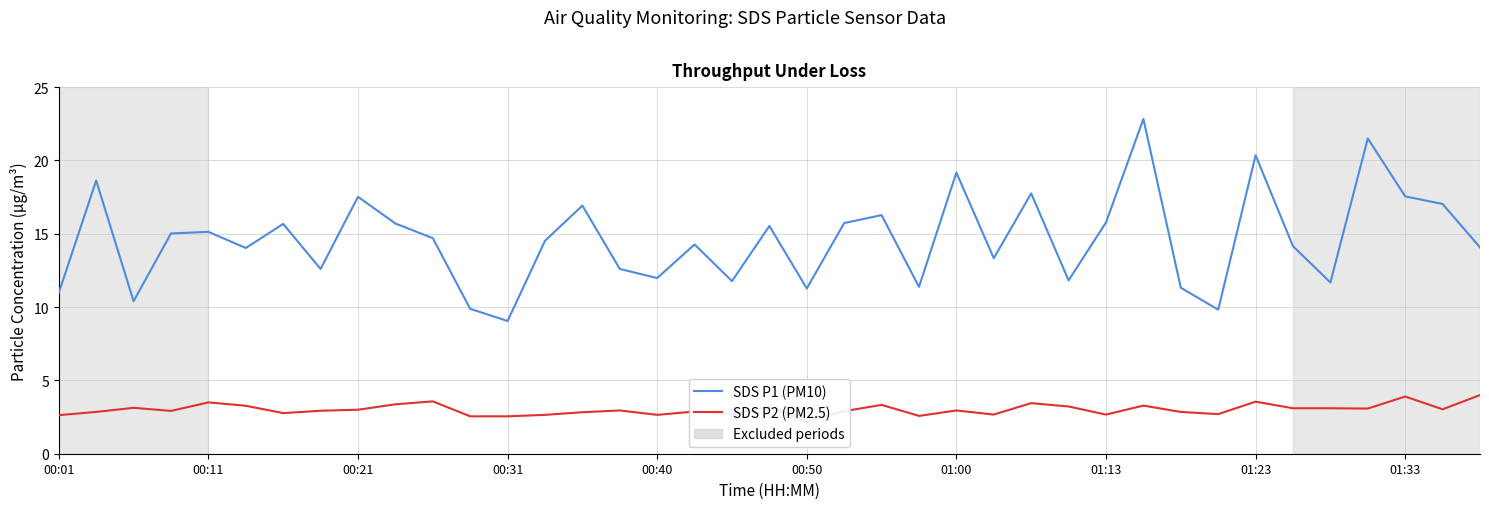

What is the sum of all SDS P1 (PM10) values?

569.7